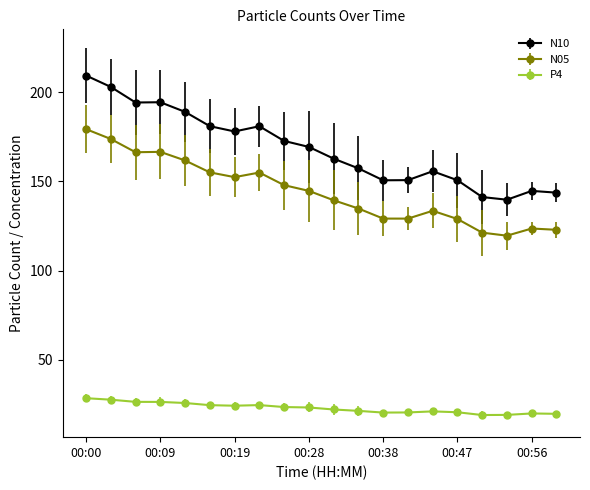

What is the average value of the N10 series?

168.4